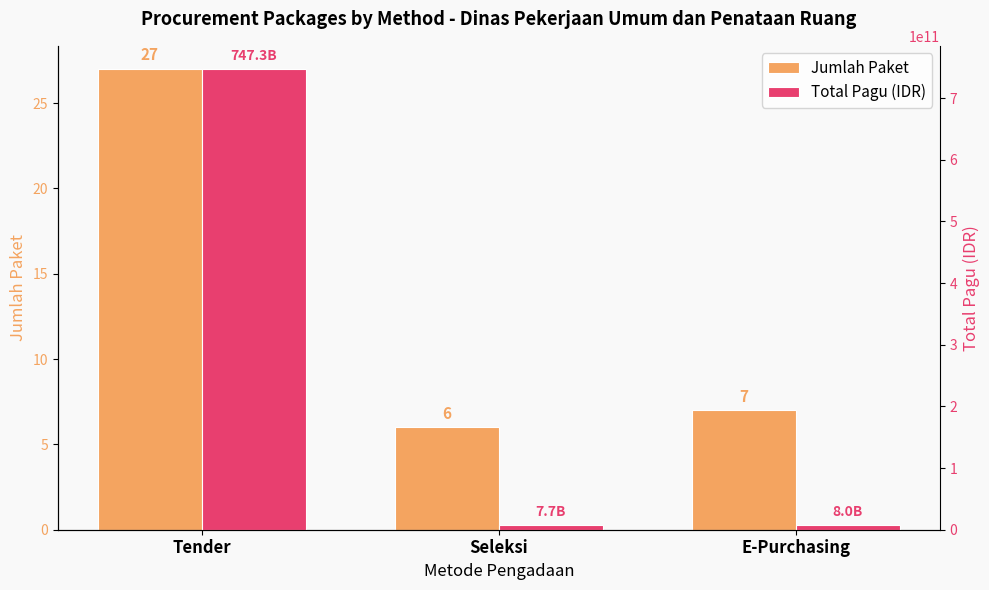

List the series in order of their overall mean, lowest first.

Jumlah Paket, Total Pagu (IDR)